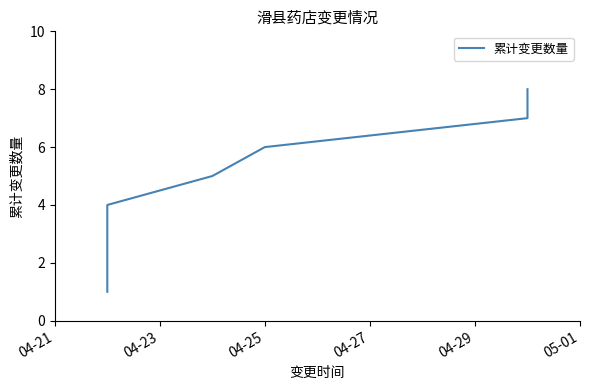

Which has a higher value, 05-01 or 04-29?

05-01